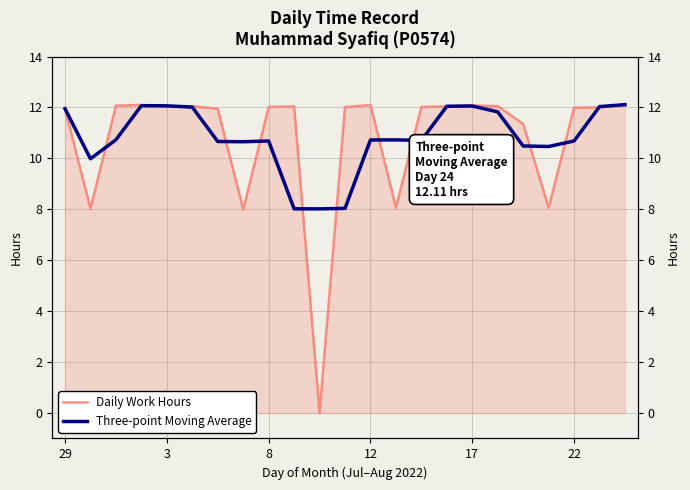

How many distinct data groups are displayed?

2